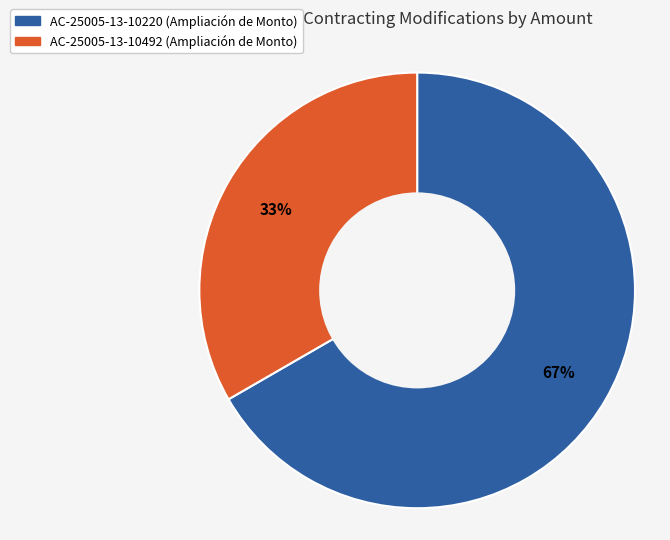

How many segments does this pie chart have?

2